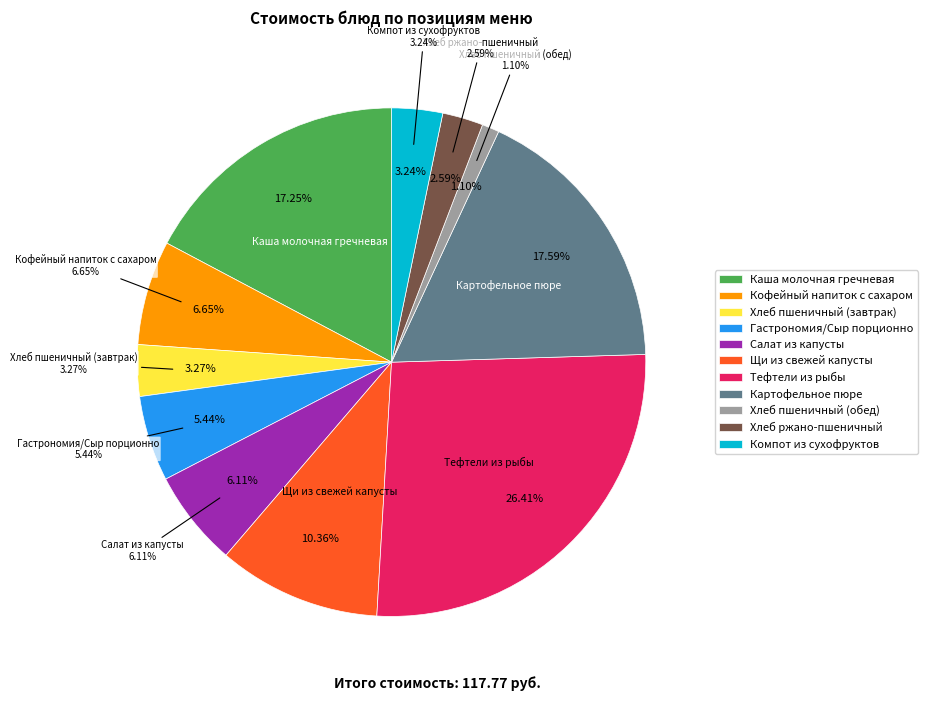

Rank the categories by value from highest to lowest.

Тефтели из рыбы, Картофельное пюре, Каша молочная гречневая, Щи из свежей капусты, Кофейный напиток с сахаром, Салат из капусты, Гастрономия/Сыр порционно, Хлеб пшеничный (завтрак), Компот из сухофруктов, Хлеб ржано-пшеничный, Хлеб пшеничный (обед)